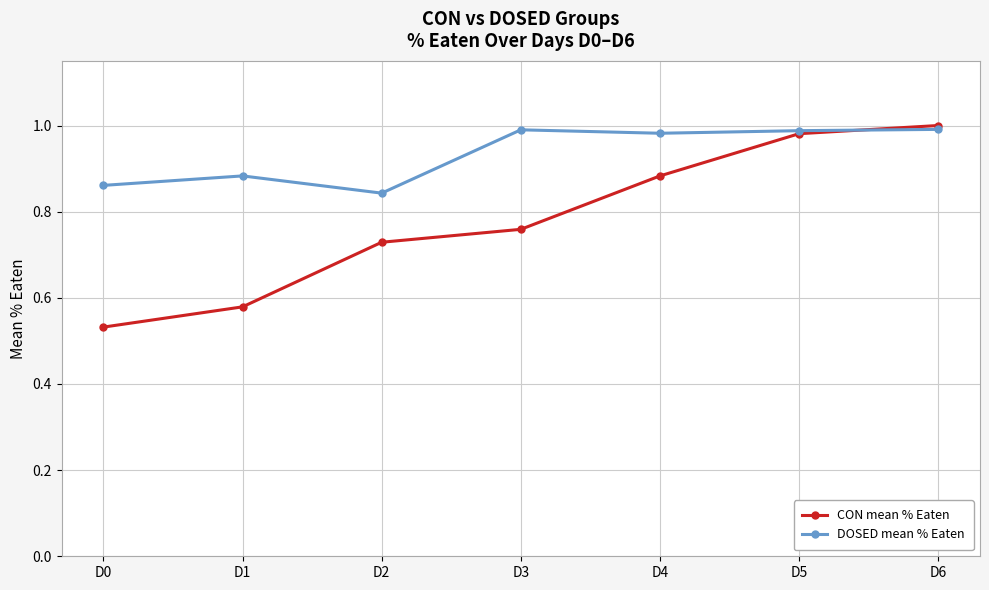

Does the chart have visible grid lines?

Yes